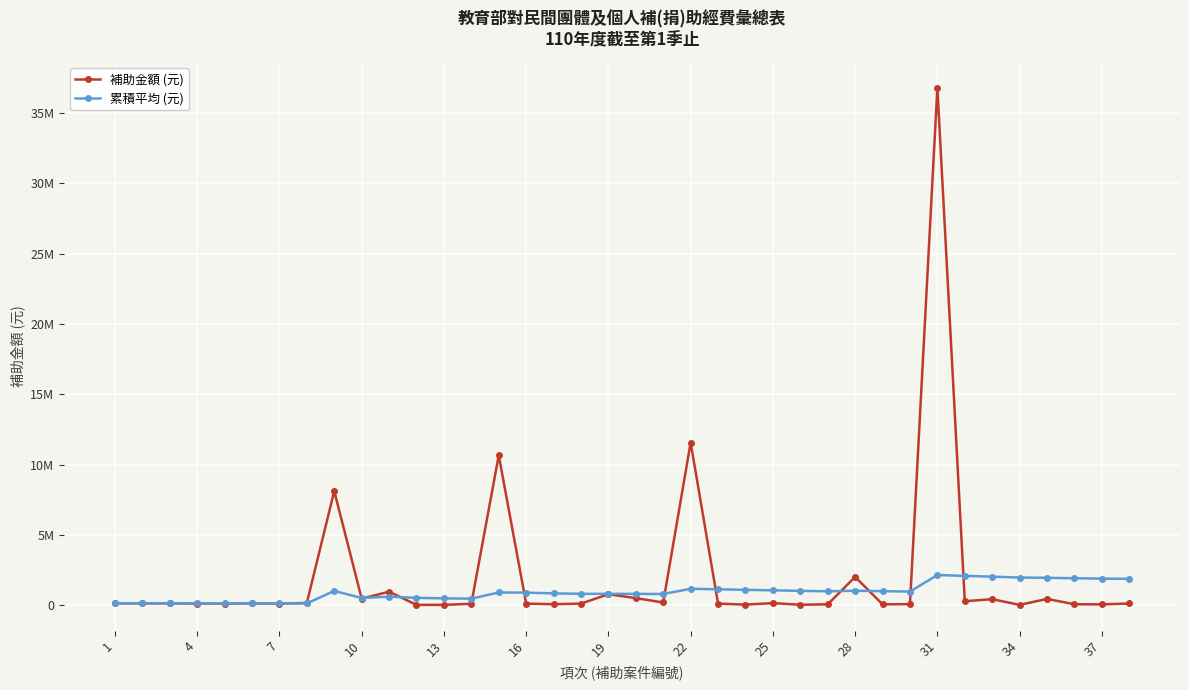

List the series in order of their peak value, lowest first.

累積平均 (元), 補助金額 (元)